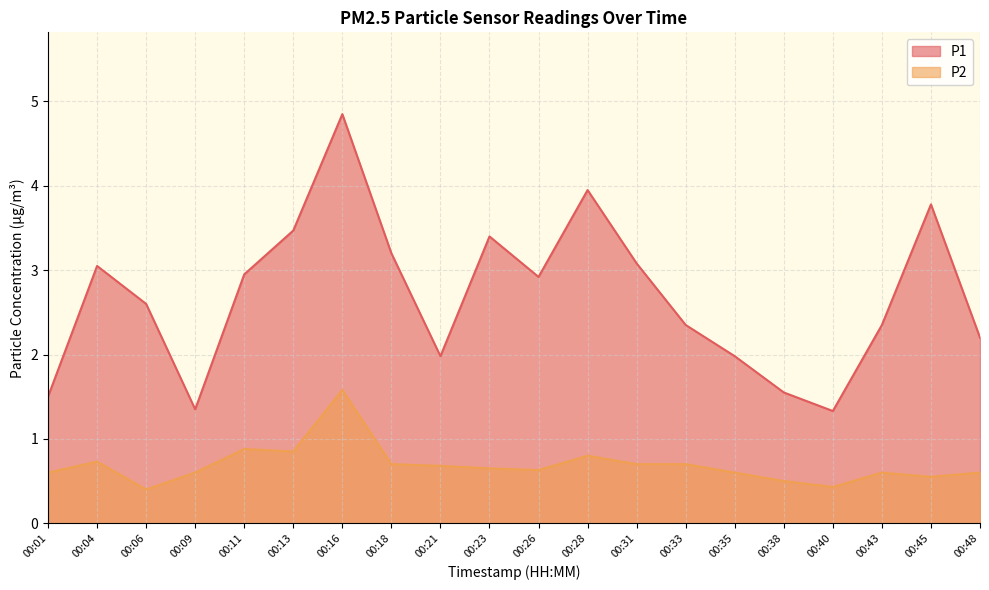

Which series has the widest spread of values?

P1